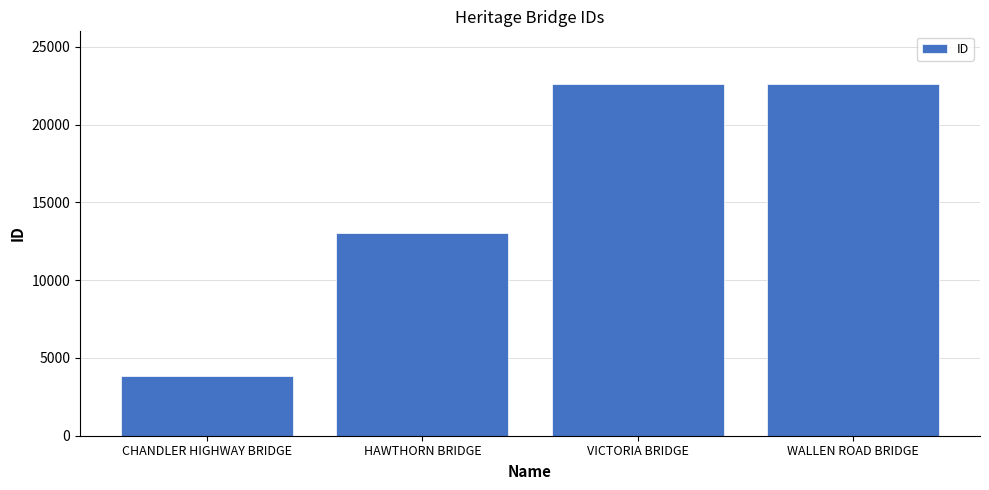

What is the value of the 4th bar from the left?

22611